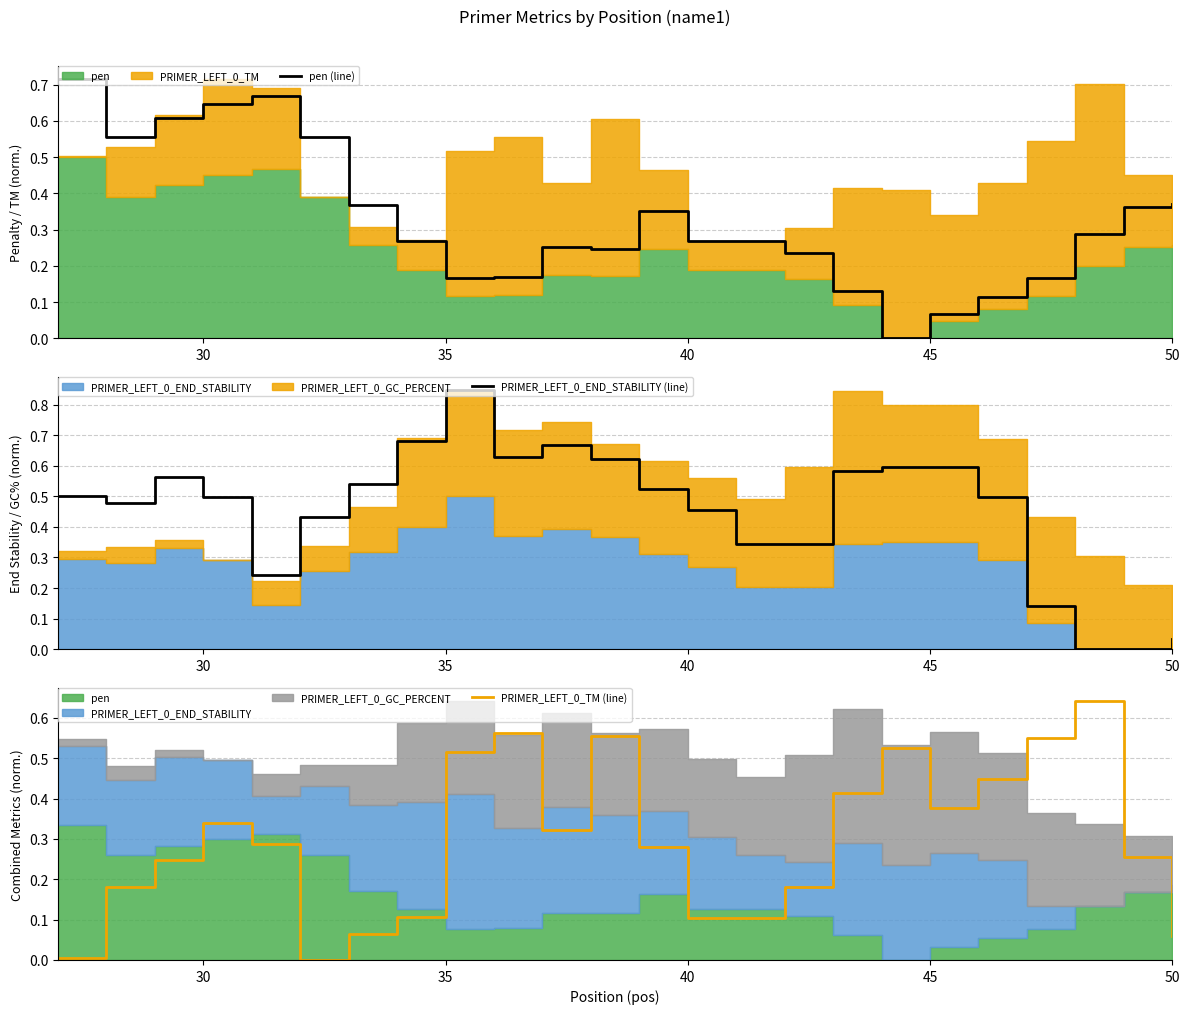

True or false: pen (line) has a value of 0.6 at 50.

False